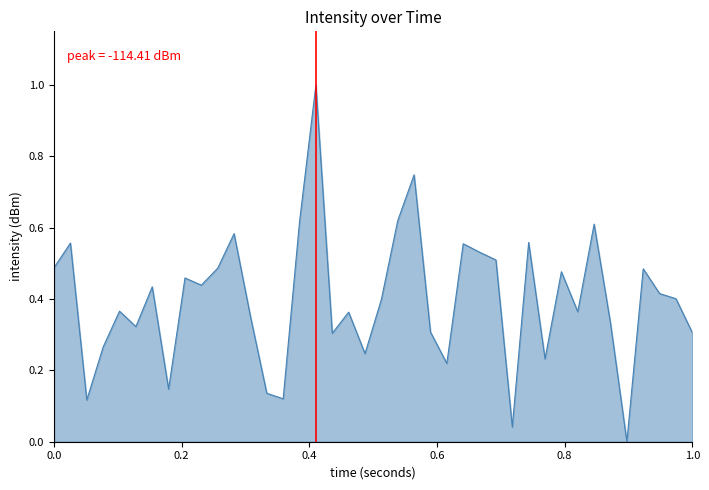

What is the difference between the maximum and minimum values?

1.0